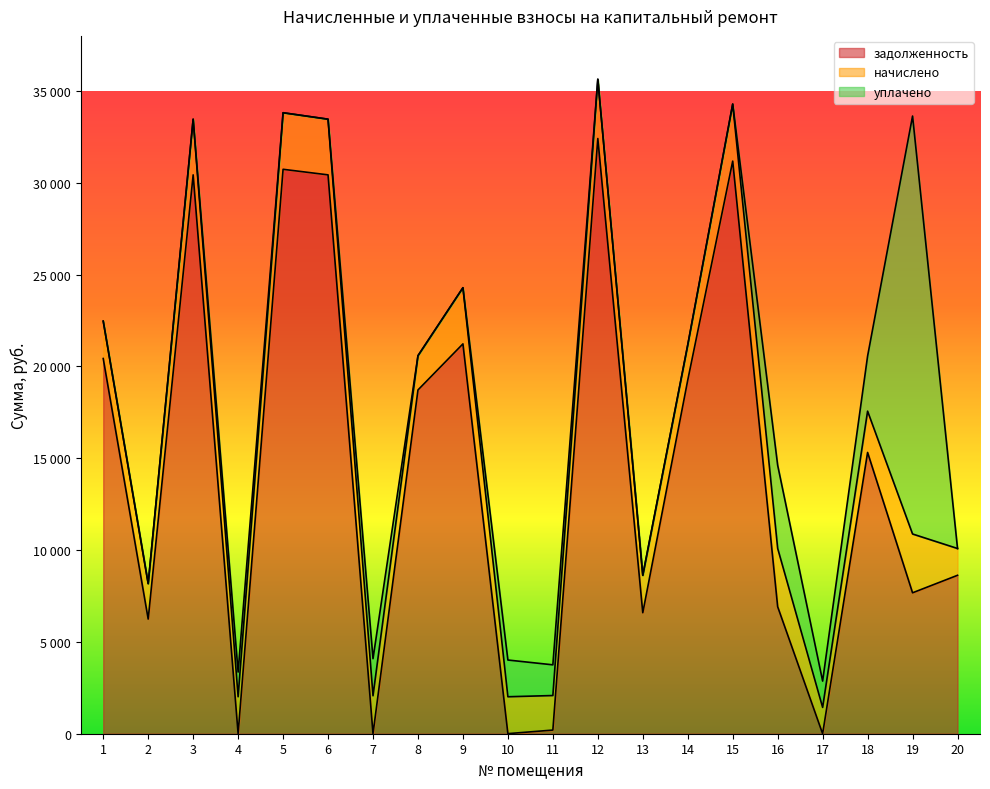

Between 9 and 3, which is larger?

3